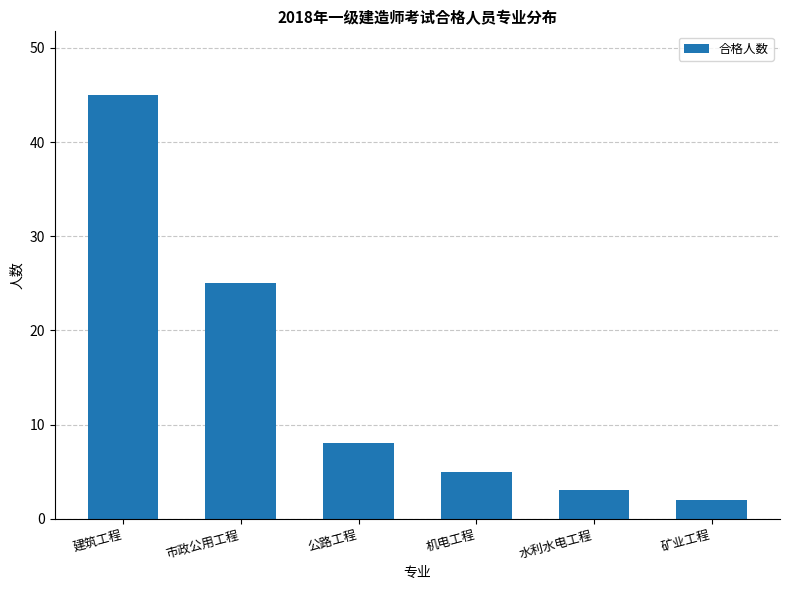

Which has a higher value, 矿业工程 or 机电工程?

机电工程